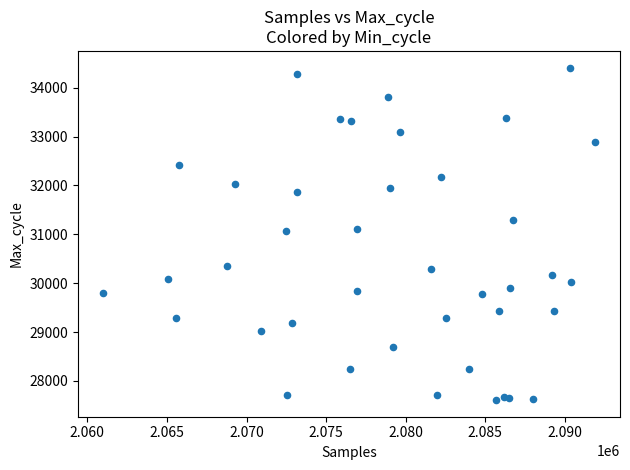

What is the range of Y values (max minus min)?

6802